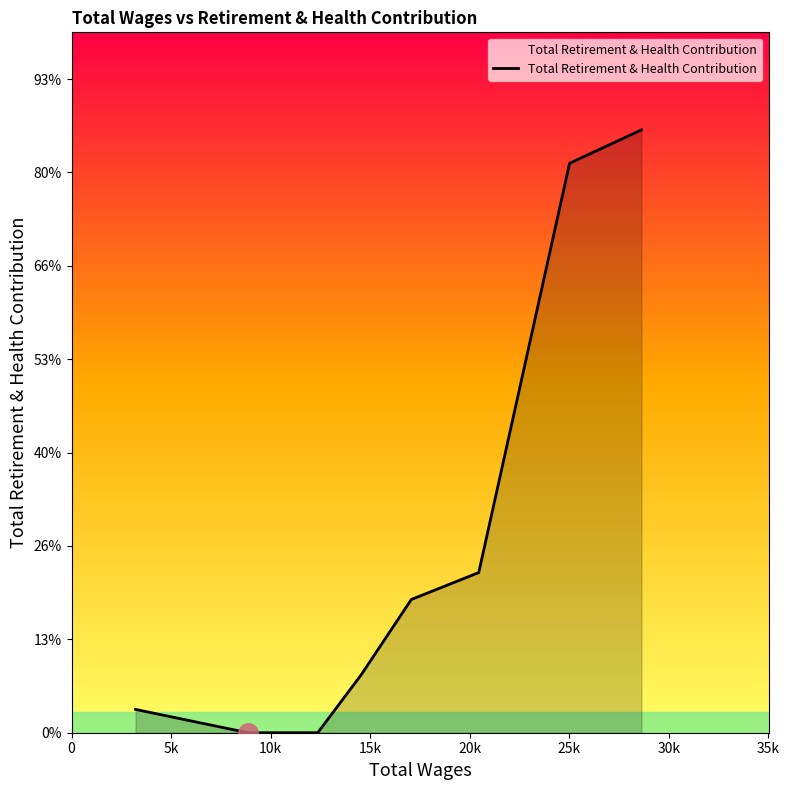

Does the chart display data point markers on the line(s)?

No